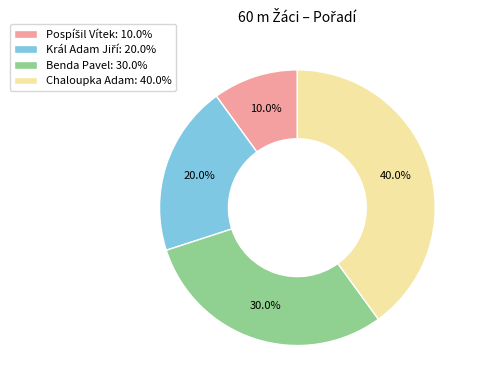

Combined, what portion of the pie is Chaloupka Adam: 40.0% and Benda Pavel: 30.0%?

70.0%